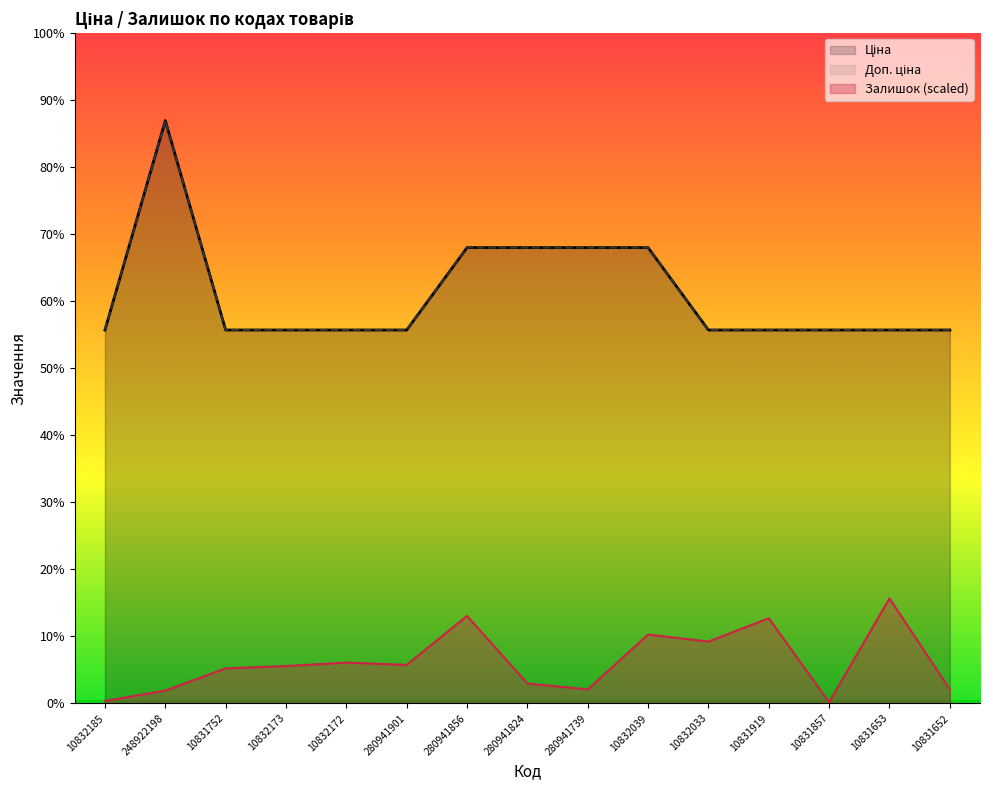

What is the value of the Доп. ціна point at the 3rd from the left?

5673.8